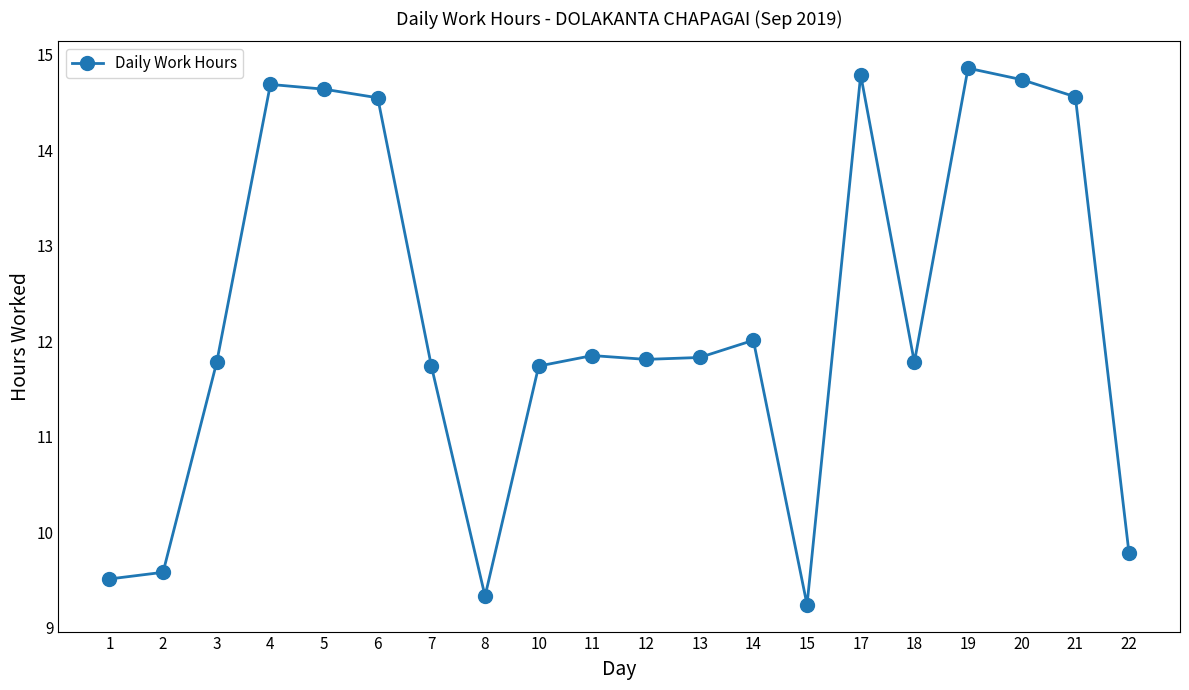

Approximately how many times larger is the value at 7 compared to 21?

0.8